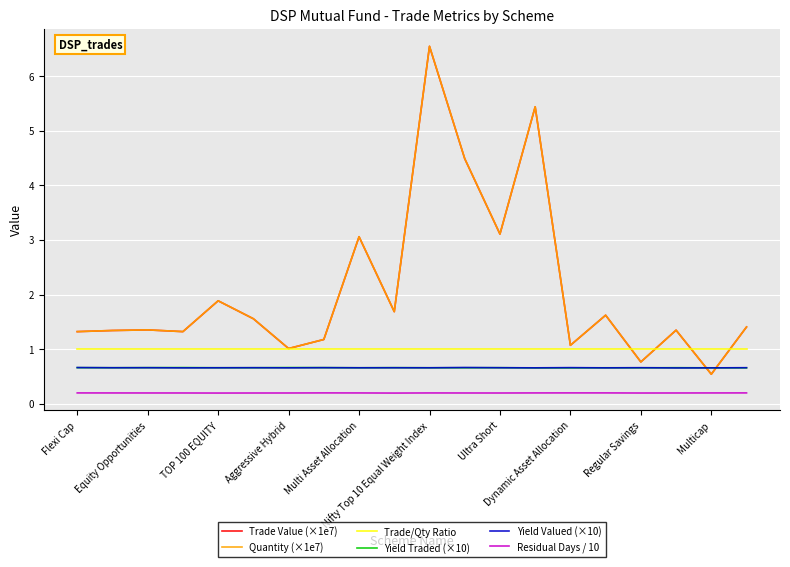

Which series has the largest range (max minus min)?

Quantity (×1e7)